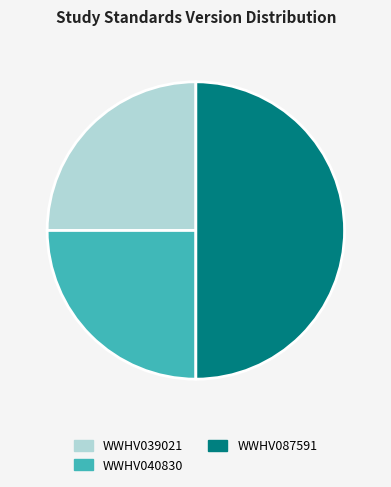

Is the sum of WWHV039021 and WWHV087591 greater than half?

Yes